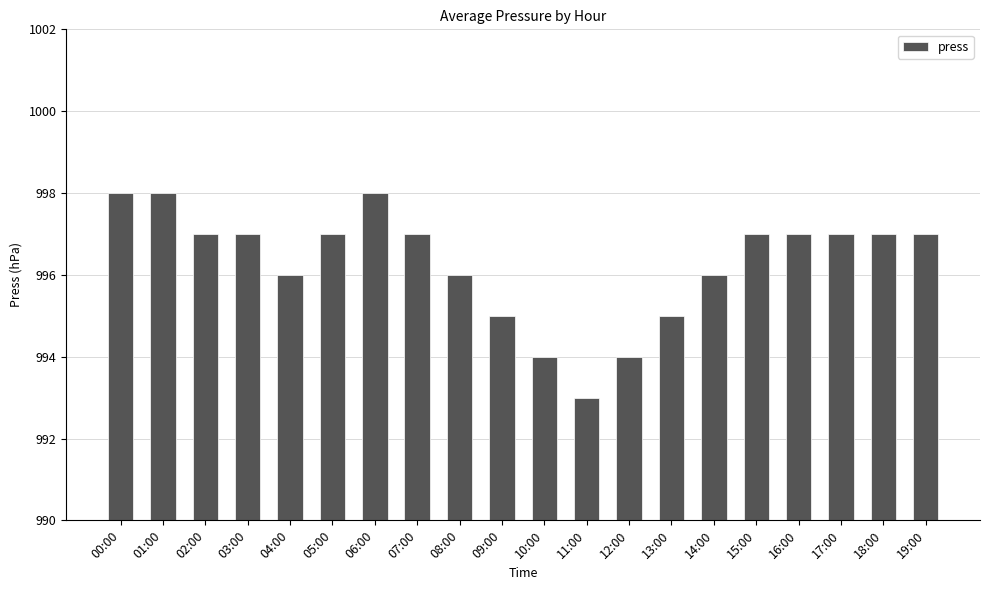

Which has a higher value, 00:00 or 17:00?

00:00